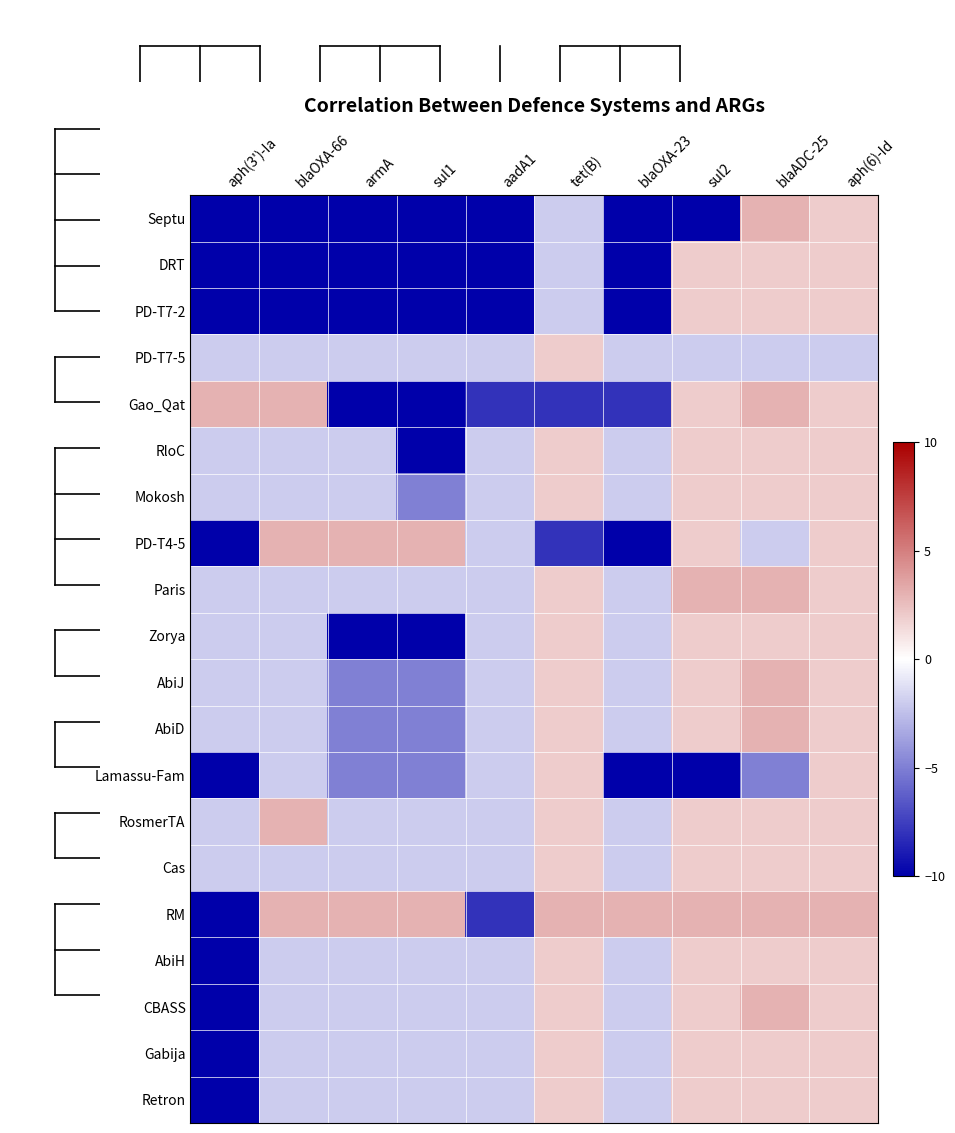

Reading right to left, list all the values displayed in this chart.

Septu: aph(6)-Id=2	blaADC-25=3	sul2=-10	blaOXA-23=-10	tet(B)=-2	aadA1=-10	sul1=-10	armA=-10	blaOXA-66=-10	aph(3')-Ia=-10
DRT: aph(6)-Id=2	blaADC-25=2	sul2=2	blaOXA-23=-10	tet(B)=-2	aadA1=-10	sul1=-10	armA=-10	blaOXA-66=-10	aph(3')-Ia=-10
PD-T7-2: aph(6)-Id=2	blaADC-25=2	sul2=2	blaOXA-23=-10	tet(B)=-2	aadA1=-10	sul1=-10	armA=-10	blaOXA-66=-10	aph(3')-Ia=-10
PD-T7-5: aph(6)-Id=-2	blaADC-25=-2	sul2=-2	blaOXA-23=-2	tet(B)=2	aadA1=-2	sul1=-2	armA=-2	blaOXA-66=-2	aph(3')-Ia=-2
Gao_Qat: aph(6)-Id=2	blaADC-25=3	sul2=2	blaOXA-23=-8	tet(B)=-8	aadA1=-8	sul1=-10	armA=-10	blaOXA-66=3	aph(3')-Ia=3
RloC: aph(6)-Id=2	blaADC-25=2	sul2=2	blaOXA-23=-2	tet(B)=2	aadA1=-2	sul1=-10	armA=-2	blaOXA-66=-2	aph(3')-Ia=-2
Mokosh: aph(6)-Id=2	blaADC-25=2	sul2=2	blaOXA-23=-2	tet(B)=2	aadA1=-2	sul1=-5	armA=-2	blaOXA-66=-2	aph(3')-Ia=-2
PD-T4-5: aph(6)-Id=2	blaADC-25=-2	sul2=2	blaOXA-23=-10	tet(B)=-8	aadA1=-2	sul1=3	armA=3	blaOXA-66=3	aph(3')-Ia=-10
Paris: aph(6)-Id=2	blaADC-25=3	sul2=3	blaOXA-23=-2	tet(B)=2	aadA1=-2	sul1=-2	armA=-2	blaOXA-66=-2	aph(3')-Ia=-2
Zorya: aph(6)-Id=2	blaADC-25=2	sul2=2	blaOXA-23=-2	tet(B)=2	aadA1=-2	sul1=-10	armA=-10	blaOXA-66=-2	aph(3')-Ia=-2
AbiJ: aph(6)-Id=2	blaADC-25=3	sul2=2	blaOXA-23=-2	tet(B)=2	aadA1=-2	sul1=-5	armA=-5	blaOXA-66=-2	aph(3')-Ia=-2
AbiD: aph(6)-Id=2	blaADC-25=3	sul2=2	blaOXA-23=-2	tet(B)=2	aadA1=-2	sul1=-5	armA=-5	blaOXA-66=-2	aph(3')-Ia=-2
Lamassu-Fam: aph(6)-Id=2	blaADC-25=-5	sul2=-10	blaOXA-23=-10	tet(B)=2	aadA1=-2	sul1=-5	armA=-5	blaOXA-66=-2	aph(3')-Ia=-10
RosmerTA: aph(6)-Id=2	blaADC-25=2	sul2=2	blaOXA-23=-2	tet(B)=2	aadA1=-2	sul1=-2	armA=-2	blaOXA-66=3	aph(3')-Ia=-2
Cas: aph(6)-Id=2	blaADC-25=2	sul2=2	blaOXA-23=-2	tet(B)=2	aadA1=-2	sul1=-2	armA=-2	blaOXA-66=-2	aph(3')-Ia=-2
RM: aph(6)-Id=3	blaADC-25=3	sul2=3	blaOXA-23=3	tet(B)=3	aadA1=-8	sul1=3	armA=3	blaOXA-66=3	aph(3')-Ia=-10
AbiH: aph(6)-Id=2	blaADC-25=2	sul2=2	blaOXA-23=-2	tet(B)=2	aadA1=-2	sul1=-2	armA=-2	blaOXA-66=-2	aph(3')-Ia=-10
CBASS: aph(6)-Id=2	blaADC-25=3	sul2=2	blaOXA-23=-2	tet(B)=2	aadA1=-2	sul1=-2	armA=-2	blaOXA-66=-2	aph(3')-Ia=-10
Gabija: aph(6)-Id=2	blaADC-25=2	sul2=2	blaOXA-23=-2	tet(B)=2	aadA1=-2	sul1=-2	armA=-2	blaOXA-66=-2	aph(3')-Ia=-10
Retron: aph(6)-Id=2	blaADC-25=2	sul2=2	blaOXA-23=-2	tet(B)=2	aadA1=-2	sul1=-2	armA=-2	blaOXA-66=-2	aph(3')-Ia=-10